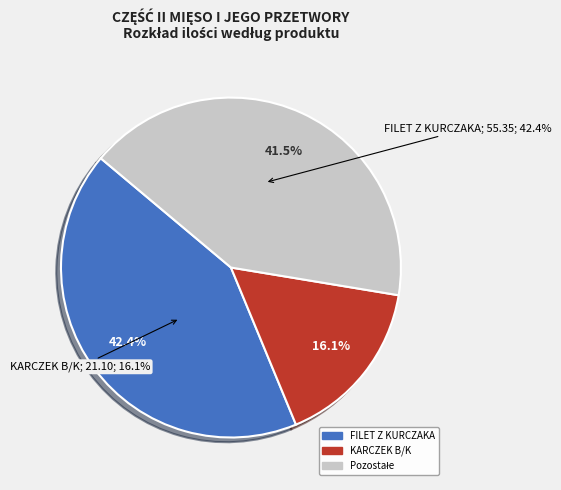

Which category has the biggest portion of the pie?

FILET Z KURCZAKA